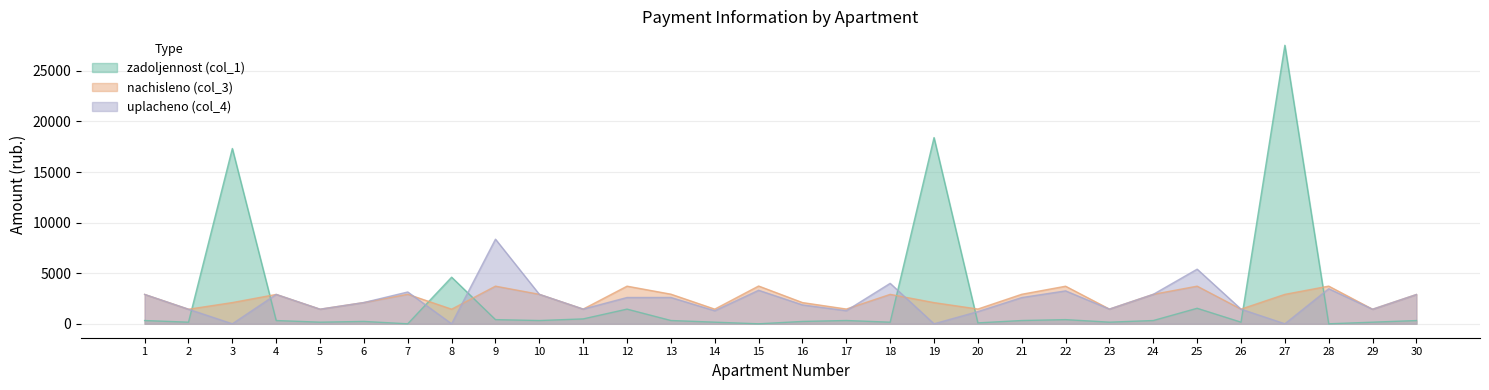

What is the difference between the second highest and minimum values in the uplacheno (col_4) series?

5400.0